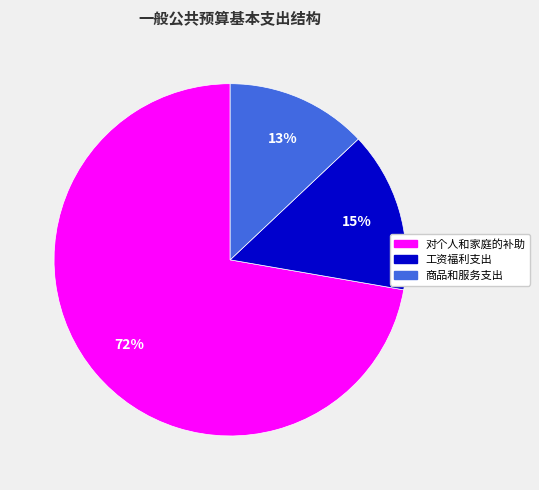

Which category has the biggest portion of the pie?

对个人和家庭的补助